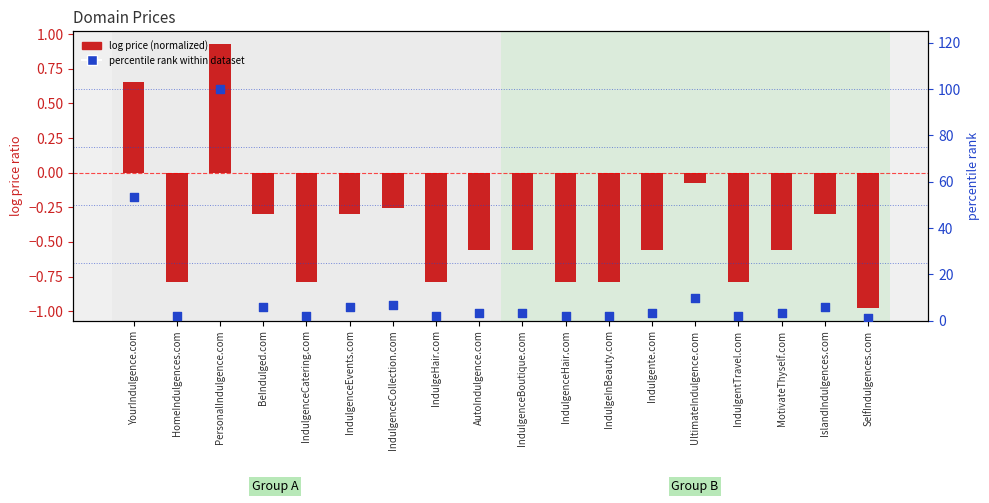

What are all the series names shown in the legend?

log price (normalized), percentile rank within dataset